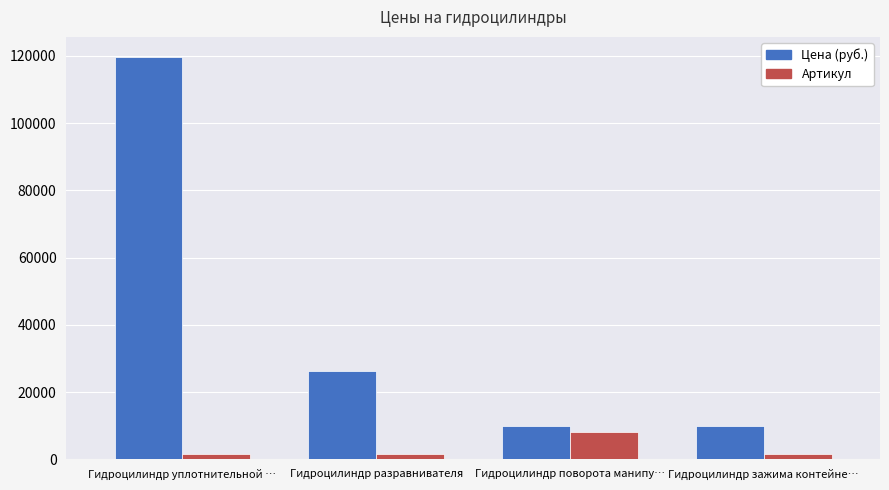

Rank the series at Гидроцилиндр разравнивателя from lowest to highest value.

Артикул, Цена (руб.)